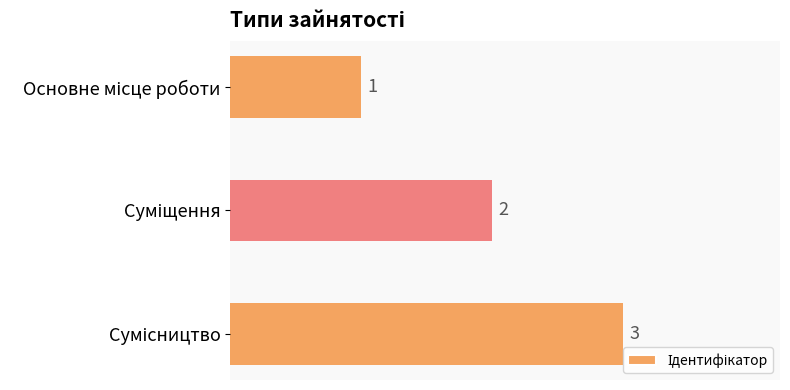

What is the sum of all values?

6